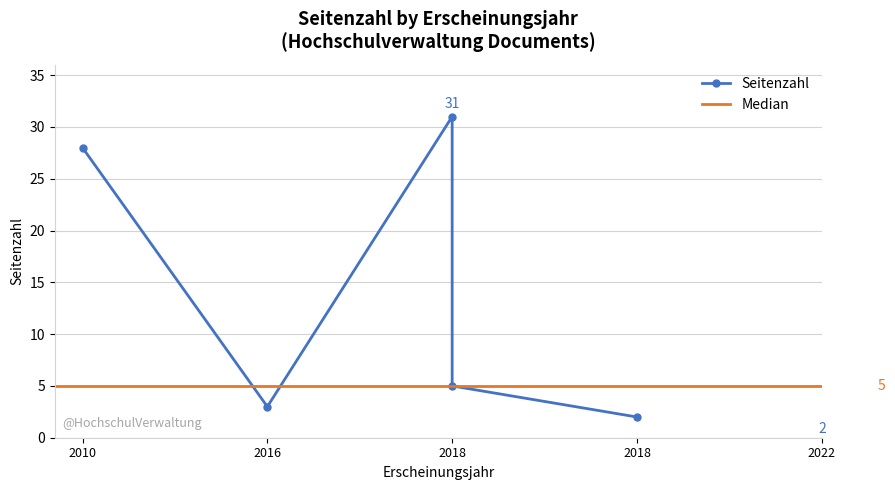

At which label does the data first exceed 5?

2010